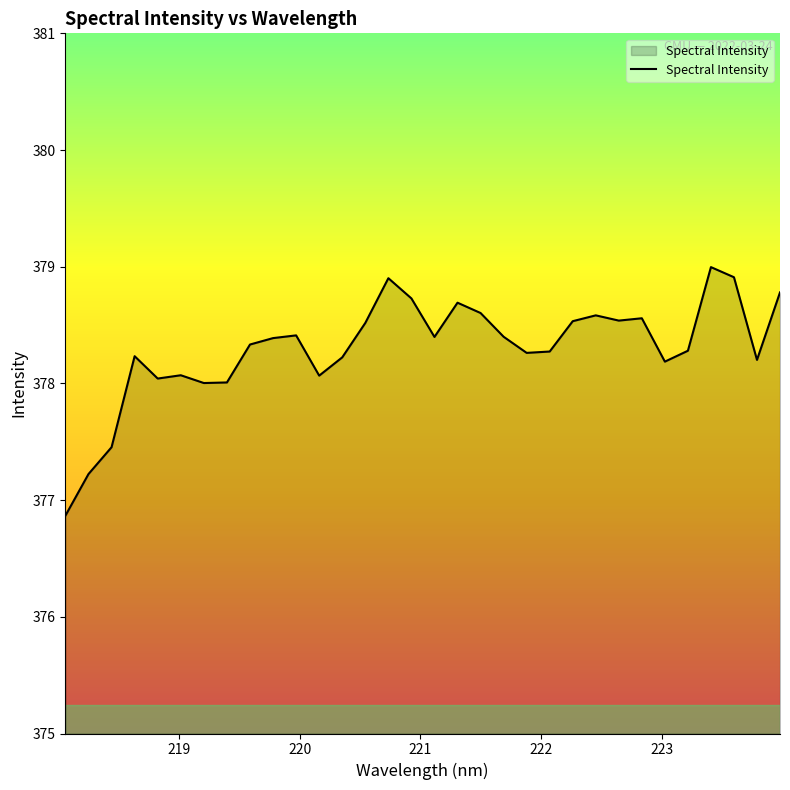

What is the maximum value shown in the chart?

379.0